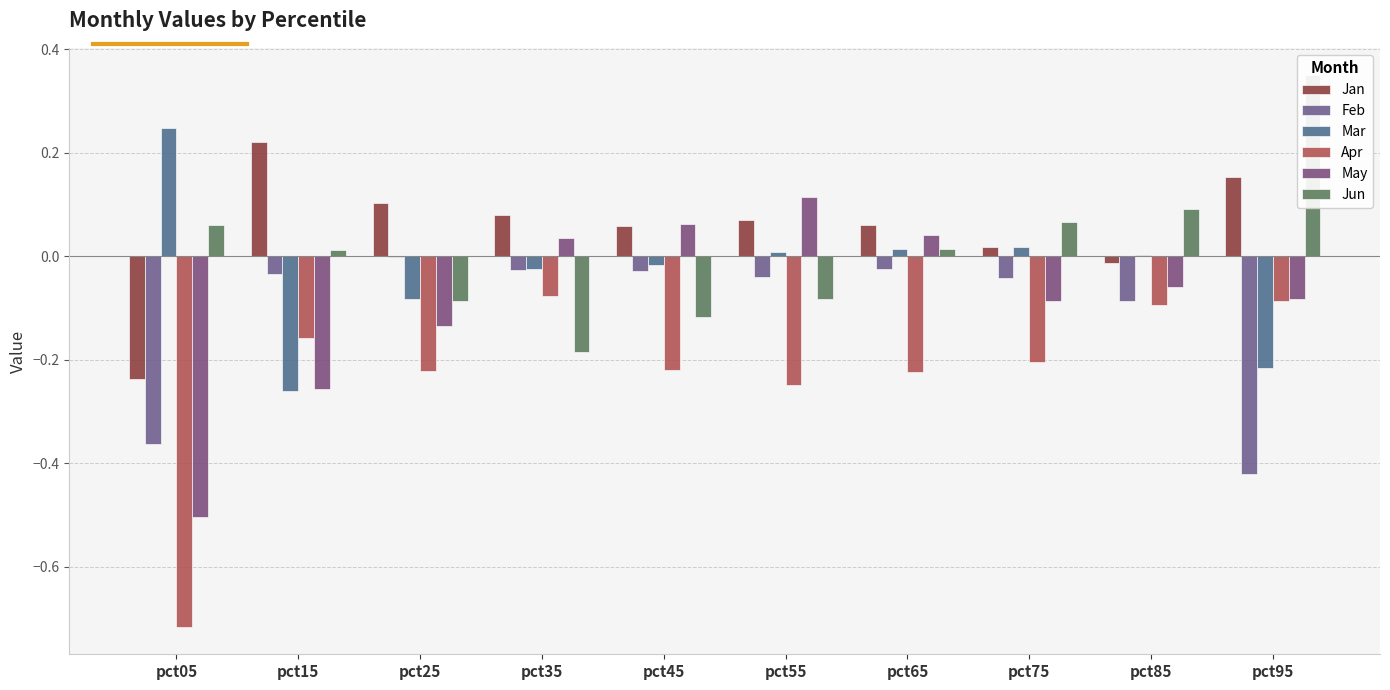

What value does the Jun series have at pct05?

0.1